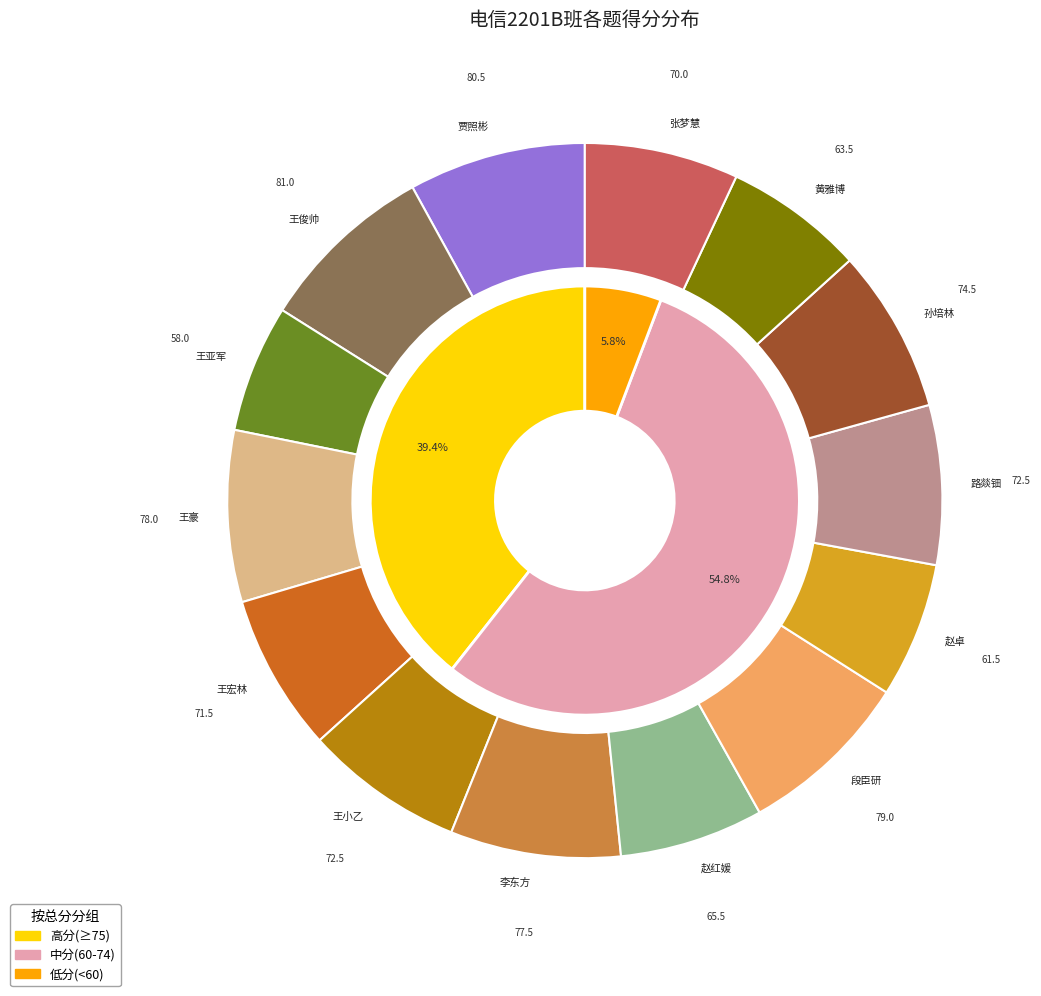

True or false: 段臣研 accounts for 14% of the total.

False